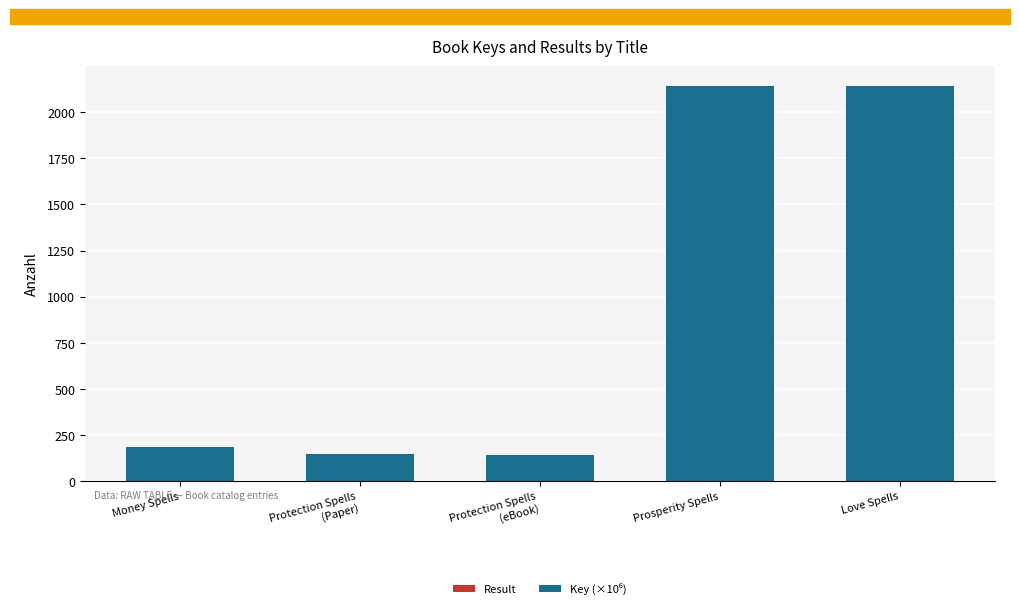

How many distinct data groups are displayed?

2